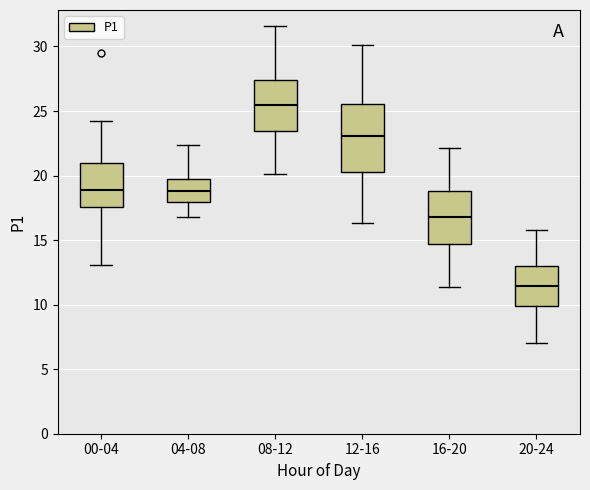

Where does the lower whisker of the box for 00-04 end on the y-axis? The values are not printed on the chart, so give them approximately, as read against the axis.

13.0